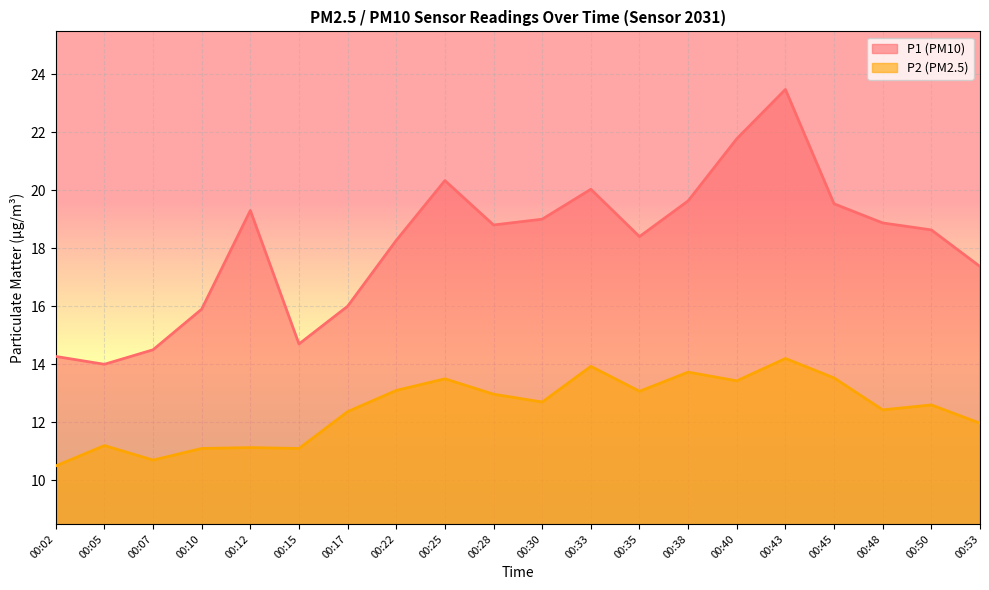

What is the difference between the maximum and minimum values in the P1 series?

9.5